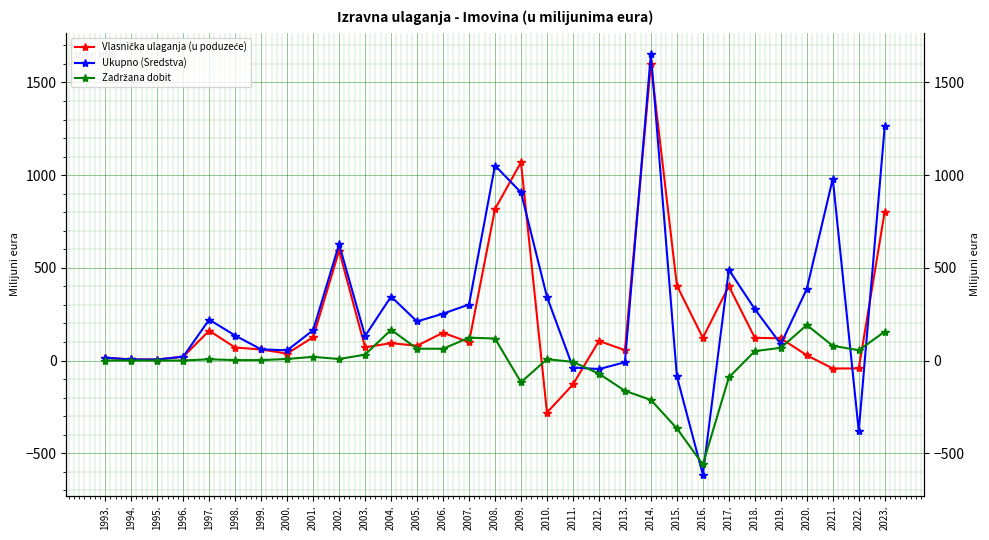

What is the approximate value of Ukupno (Sredstva) at 1994.?

5.7